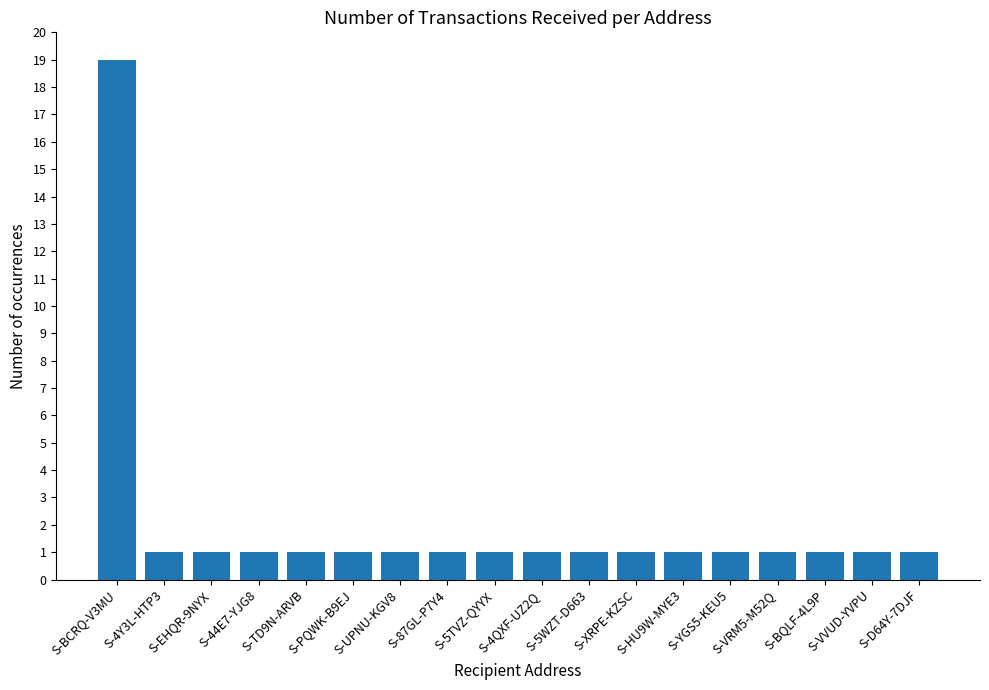

Count the number of data series in this chart.

1